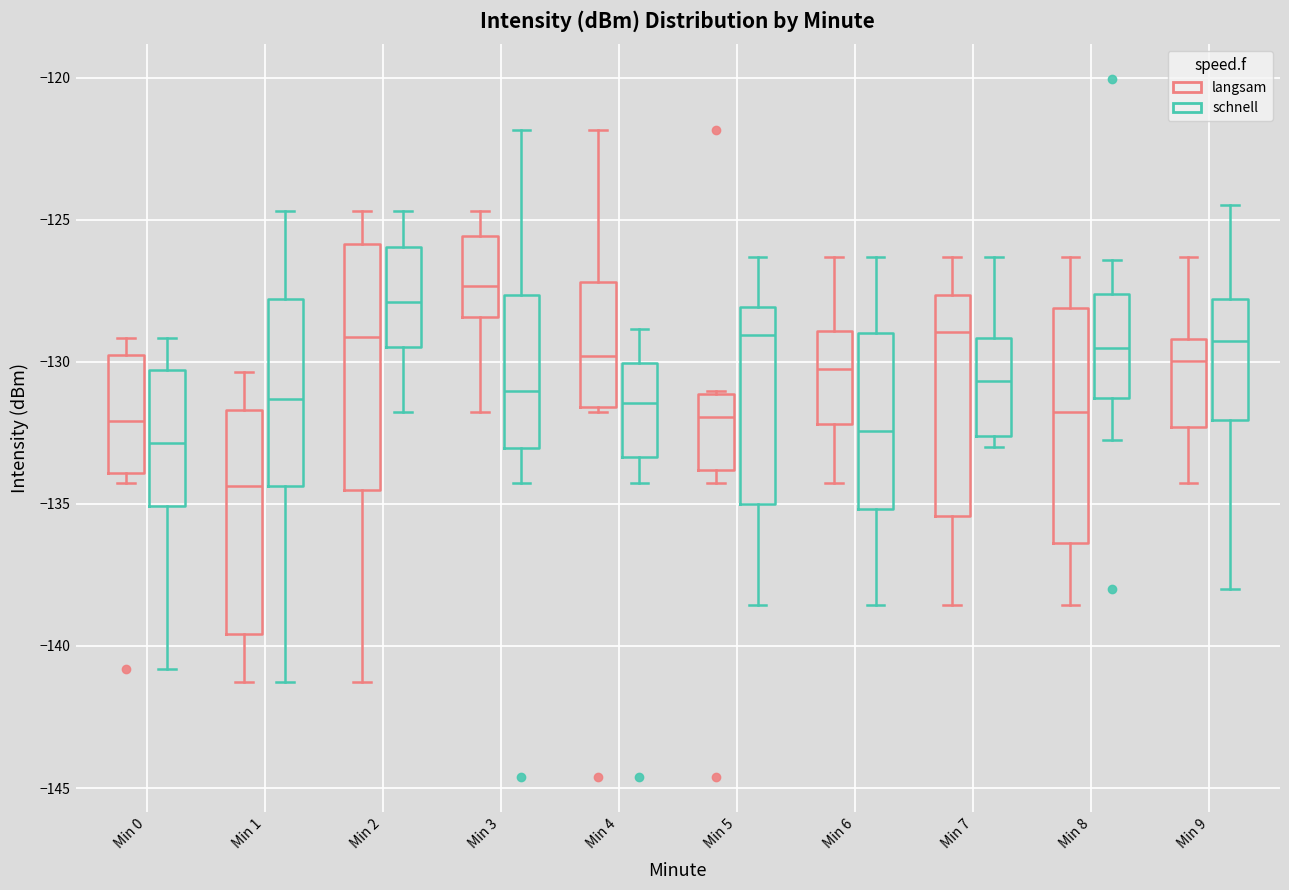

Reading left to right, read every box against the y-axis: the position of its median line, the range the box covers, and the ends of its whiskers. The values are not printed on the chart, so give them approximately, as read against the axis.

Min 0 (langsam): median -132.0, box -134.0 to -130.0, whiskers -134.5 to -129.0
Min 0 (schnell): median -133.0, box -135.0 to -130.5, whiskers -141.0 to -129.0
Min 1 (langsam): median -134.5, box -139.5 to -131.5, whiskers -141.5 to -130.5
Min 1 (schnell): median -131.5, box -134.5 to -128.0, whiskers -141.5 to -124.5
Min 2 (langsam): median -129.0, box -134.5 to -126.0, whiskers -141.5 to -124.5
Min 2 (schnell): median -128.0, box -129.5 to -126.0, whiskers -132.0 to -124.5
Min 3 (langsam): median -127.5, box -128.5 to -125.5, whiskers -132.0 to -124.5
Min 3 (schnell): median -131.0, box -133.0 to -127.5, whiskers -134.5 to -122.0
Min 4 (langsam): median -130.0, box -131.5 to -127.0, whiskers -132.0 to -122.0
Min 4 (schnell): median -131.5, box -133.5 to -130.0, whiskers -134.5 to -129.0
Min 5 (langsam): median -132.0, box -134.0 to -131.0, whiskers -134.5 to -131.0
Min 5 (schnell): median -129.0, box -135.0 to -128.0, whiskers -138.5 to -126.5
Min 6 (langsam): median -130.0, box -132.0 to -129.0, whiskers -134.5 to -126.5
Min 6 (schnell): median -132.5, box -135.0 to -129.0, whiskers -138.5 to -126.5
Min 7 (langsam): median -129.0, box -135.5 to -127.5, whiskers -138.5 to -126.5
Min 7 (schnell): median -130.5, box -132.5 to -129.0, whiskers -133.0 to -126.5
Min 8 (langsam): median -132.0, box -136.5 to -128.0, whiskers -138.5 to -126.5
Min 8 (schnell): median -129.5, box -131.5 to -127.5, whiskers -132.5 to -126.5
Min 9 (langsam): median -130.0, box -132.5 to -129.0, whiskers -134.5 to -126.5
Min 9 (schnell): median -129.5, box -132.0 to -128.0, whiskers -138.0 to -124.5